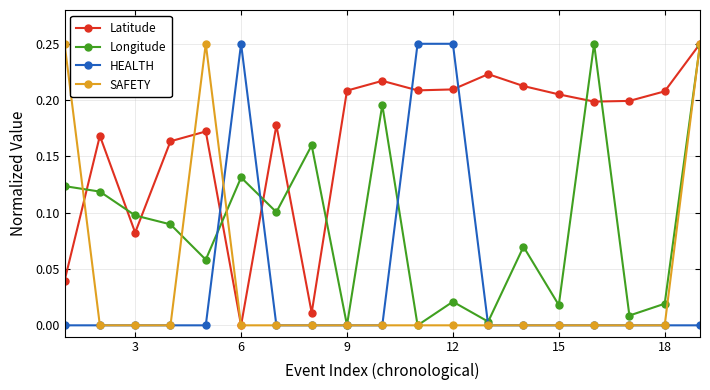

True or false: Latitude has more than 0 interior local peaks.

True